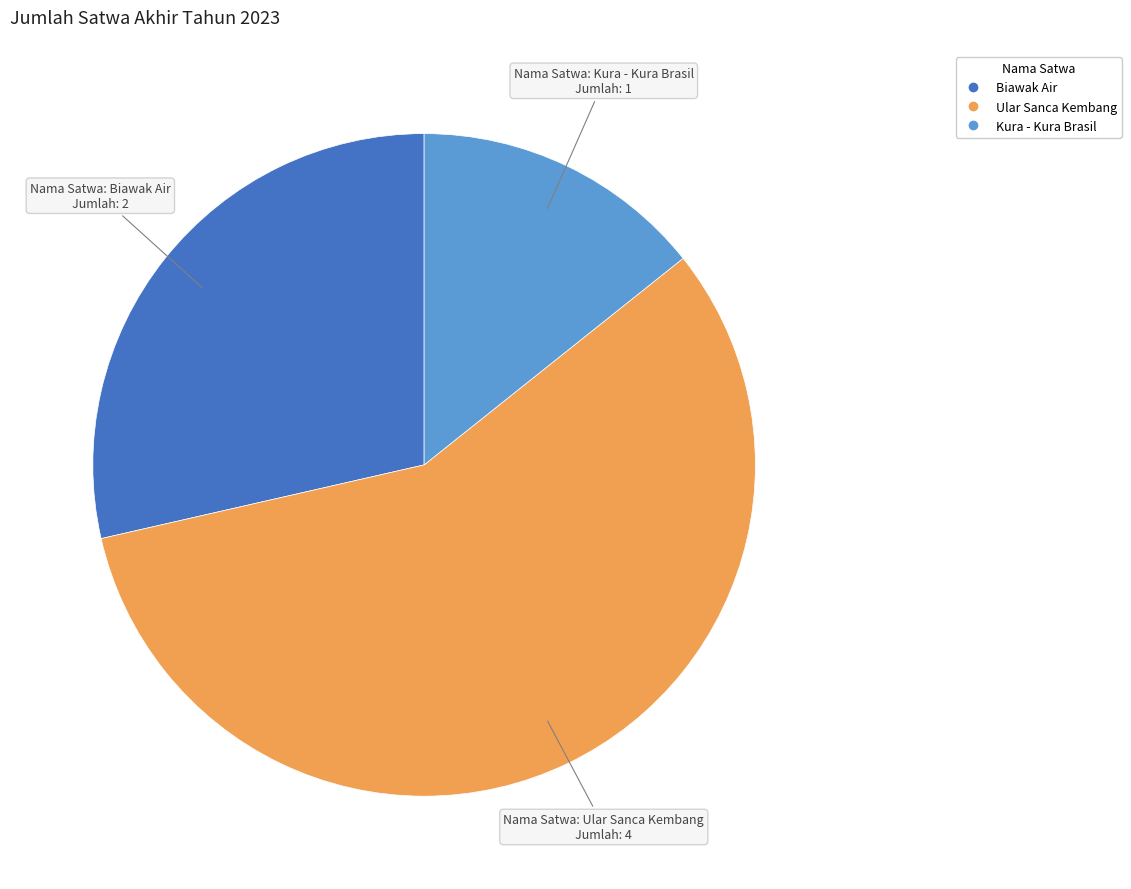

Do Biawak Air and Kura - Kura Brasil together represent more than half of the pie?

No